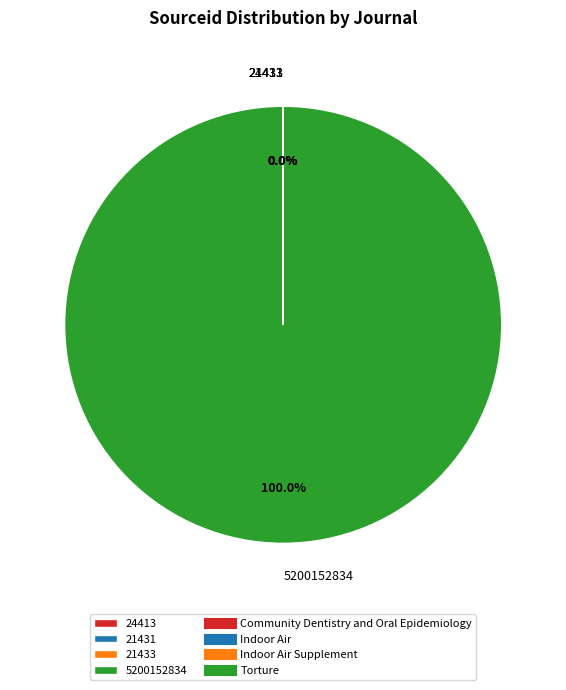

Which slice is the largest?

5200152834